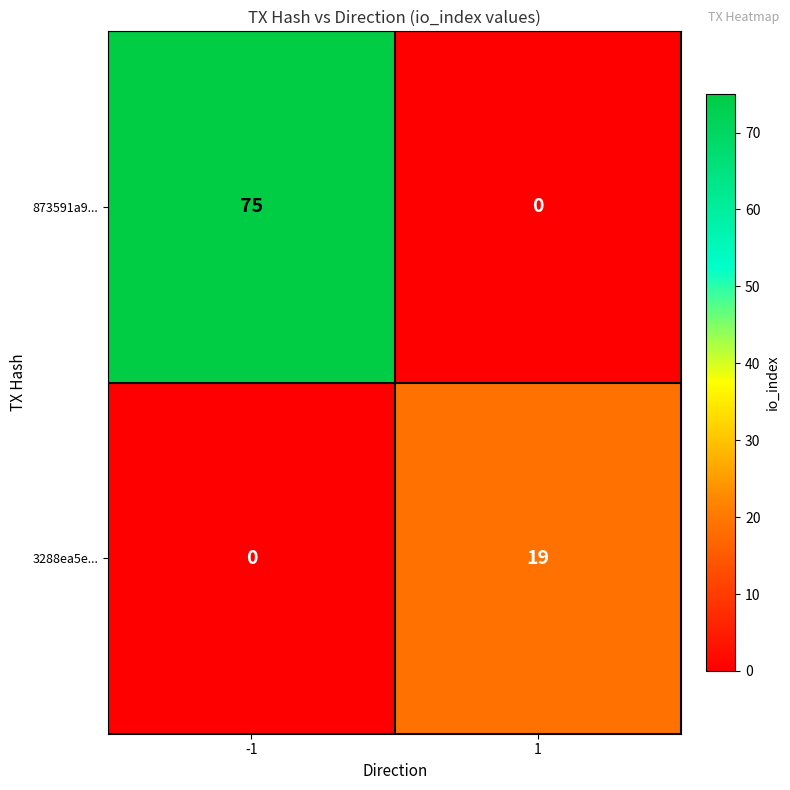

At how many categories does at least one series exceed 54?

1